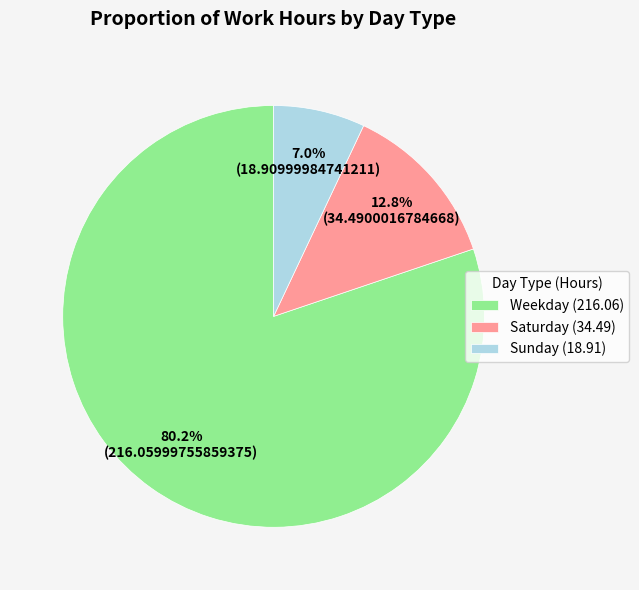

How many slices are in this pie chart?

3